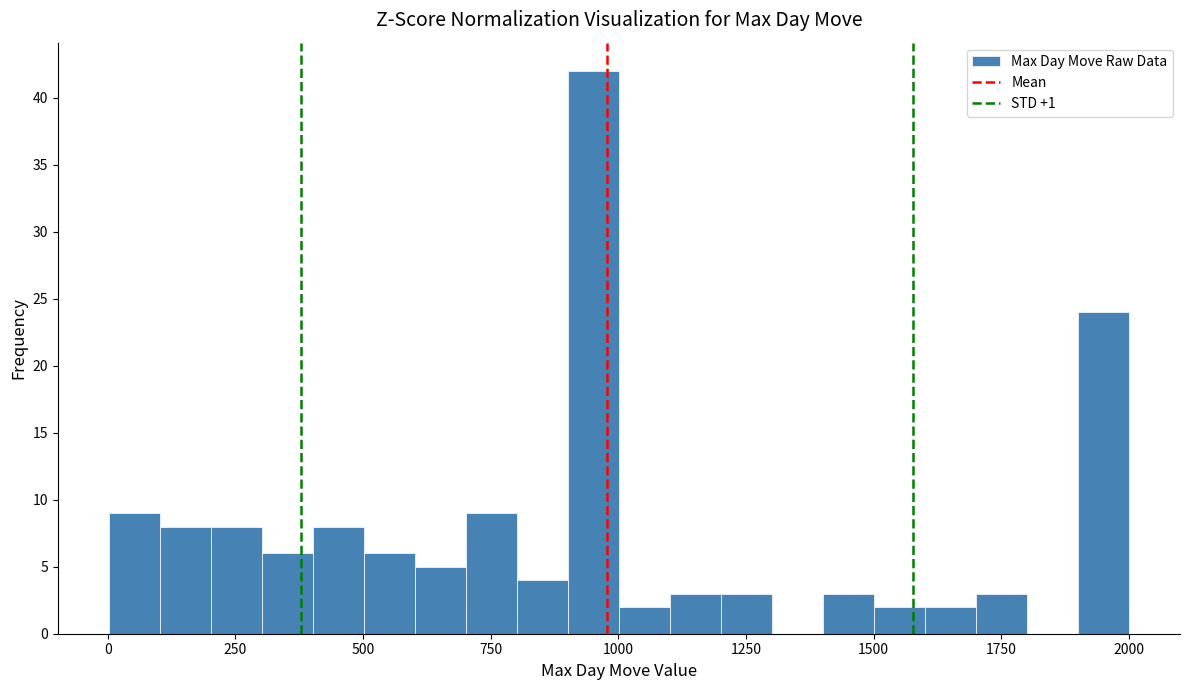

Read against the x-axis, roughly where is the centre of the tallest bar?

950